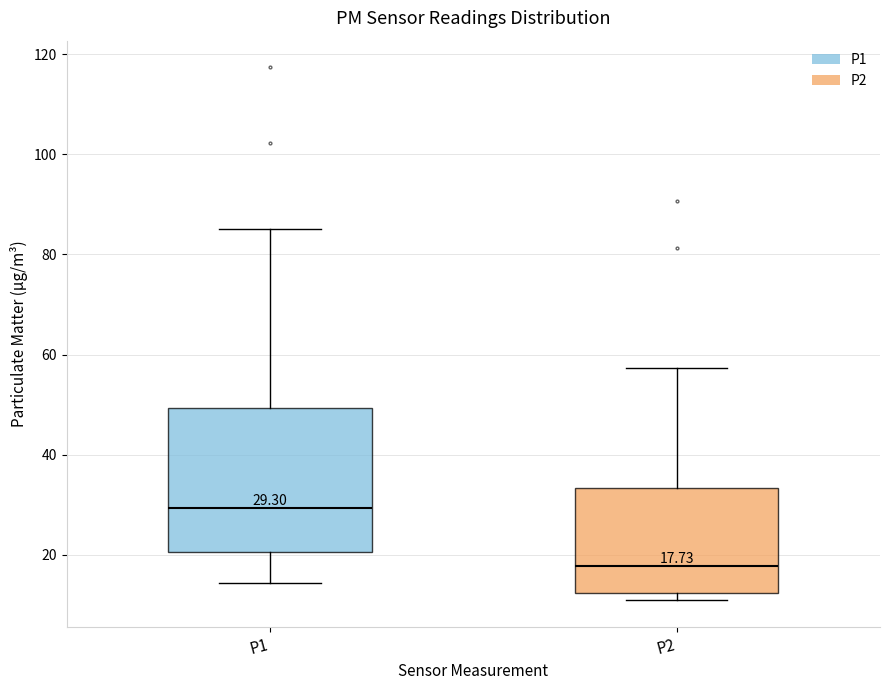

Comparing the boxes themselves (not the whiskers), which one is the tallest?

P1